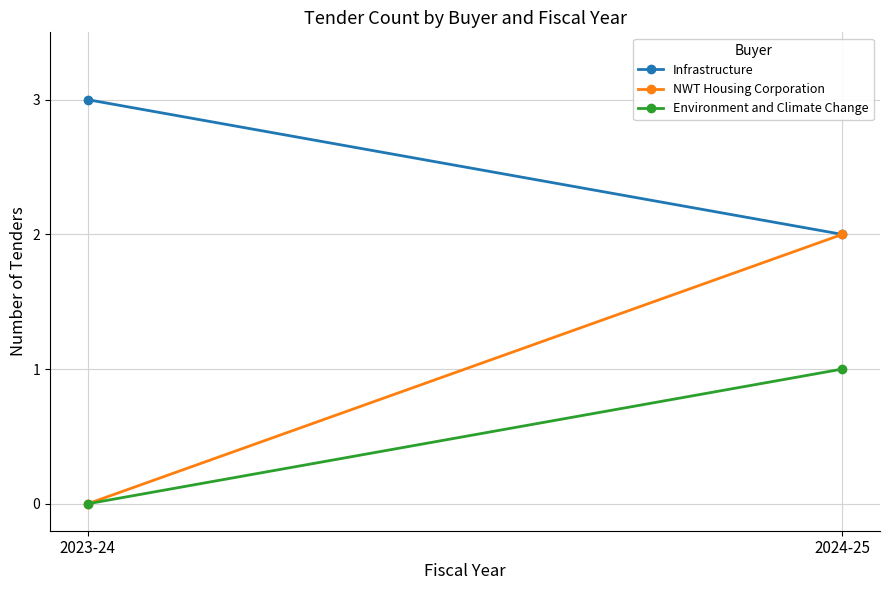

Reading left to right, what are all the values shown in this chart?

Infrastructure: 2023-24=3	2024-25=2
NWT Housing Corporation: 2023-24=0	2024-25=2
Environment and Climate Change: 2023-24=0	2024-25=1